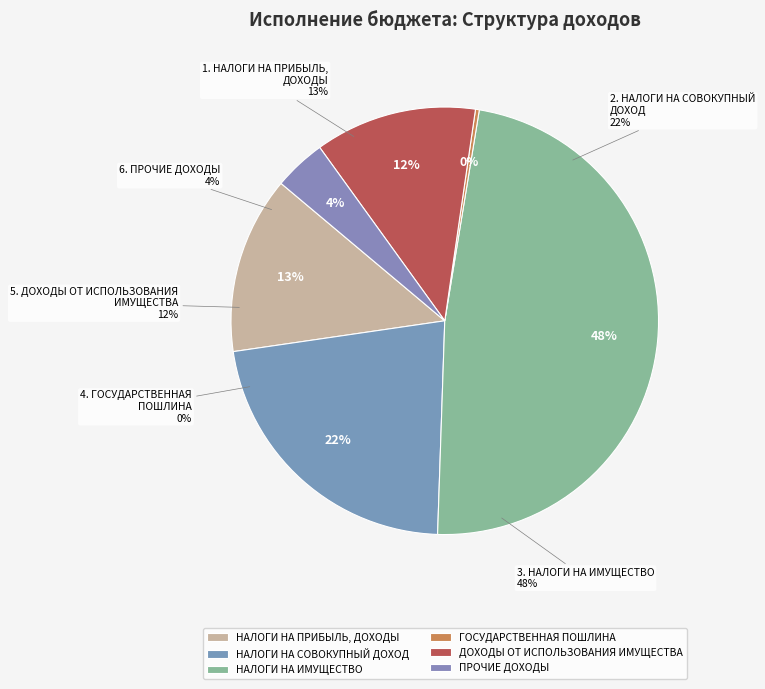

Which slice is the smallest?

ГОСУДАРСТВЕННАЯ ПОШЛИНА